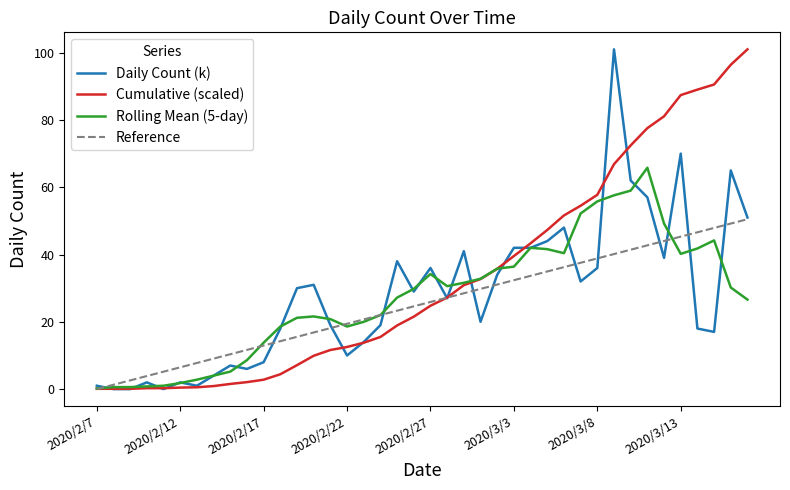

What is the greatest value displayed?

101.0